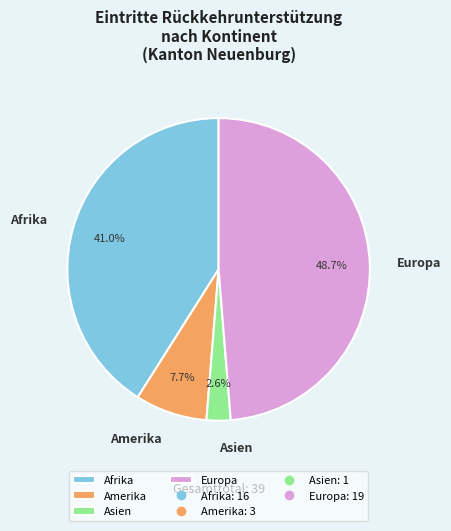

Rank the categories by value from highest to lowest.

Europa, Afrika, Amerika, Asien